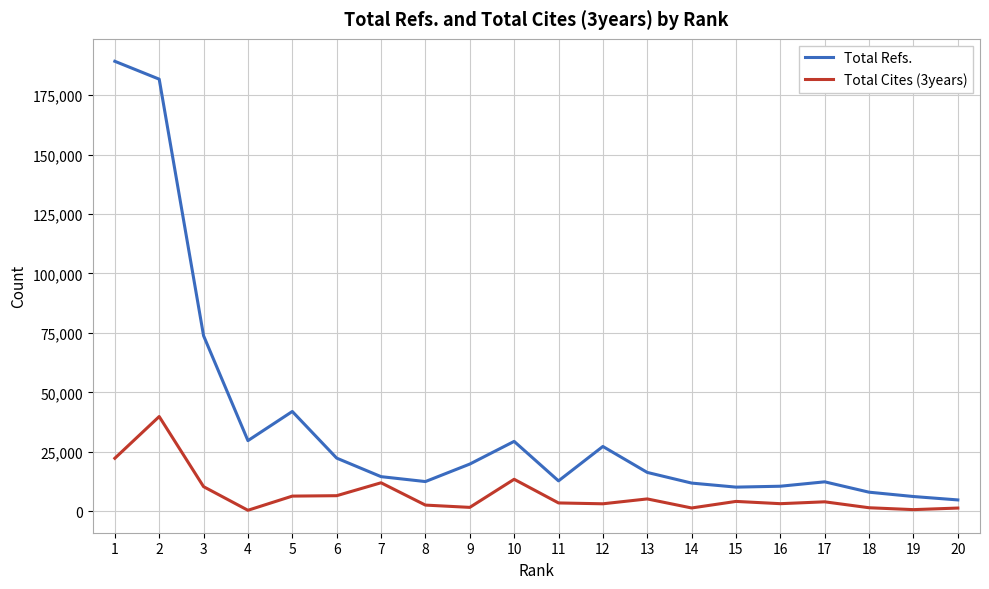

Between 1 and 20, which series saw the biggest shift?

Total Refs.